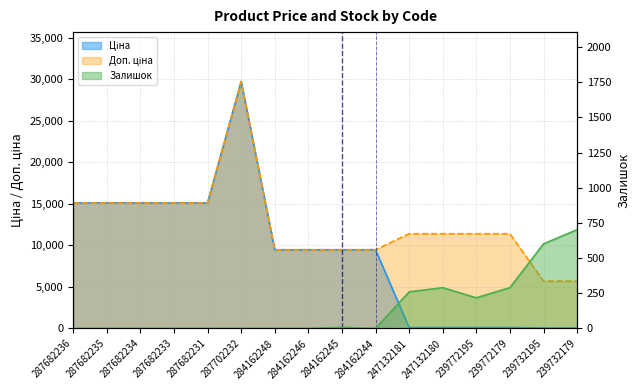

At which category is the sum across all series the highest?

287702232